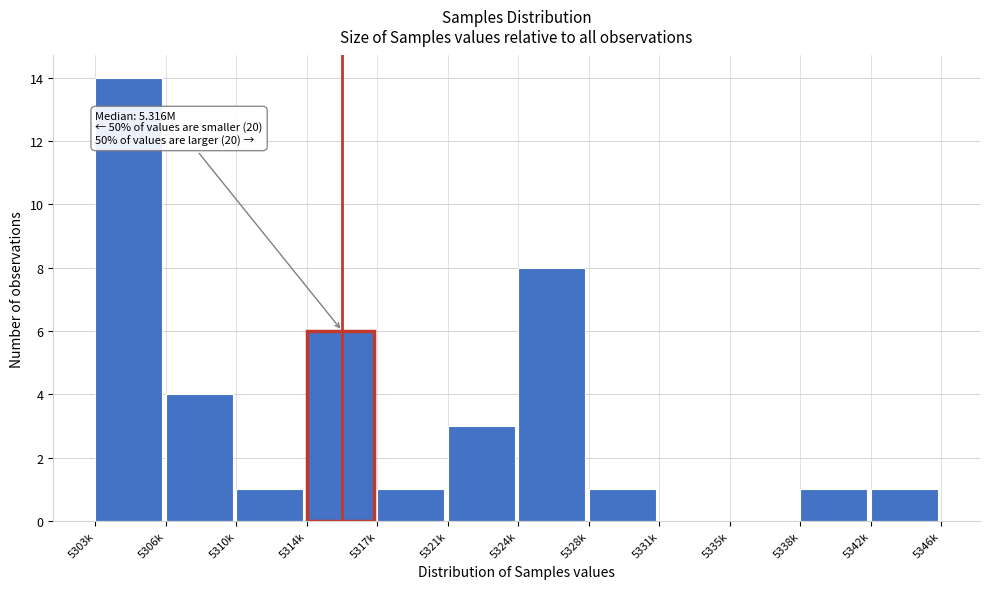

Reading left to right, what are all the values shown in this chart?

5303k=14	5306k=4	5310k=1	5314k=6	5317k=1	5321k=3	5324k=8	5328k=1	5331k=0	5335k=0	5338k=1	5342k=1